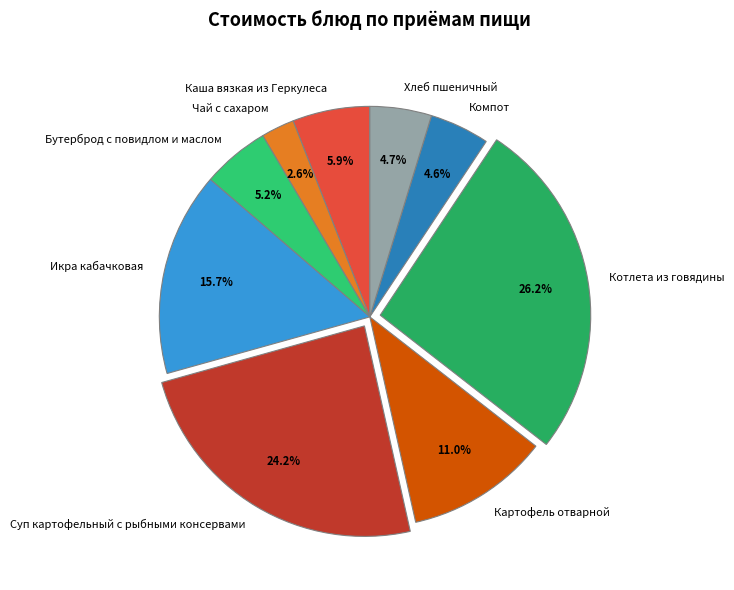

To the nearest percent, what is the combined percentage of Чай с сахаром and Котлета из говядины?

29%